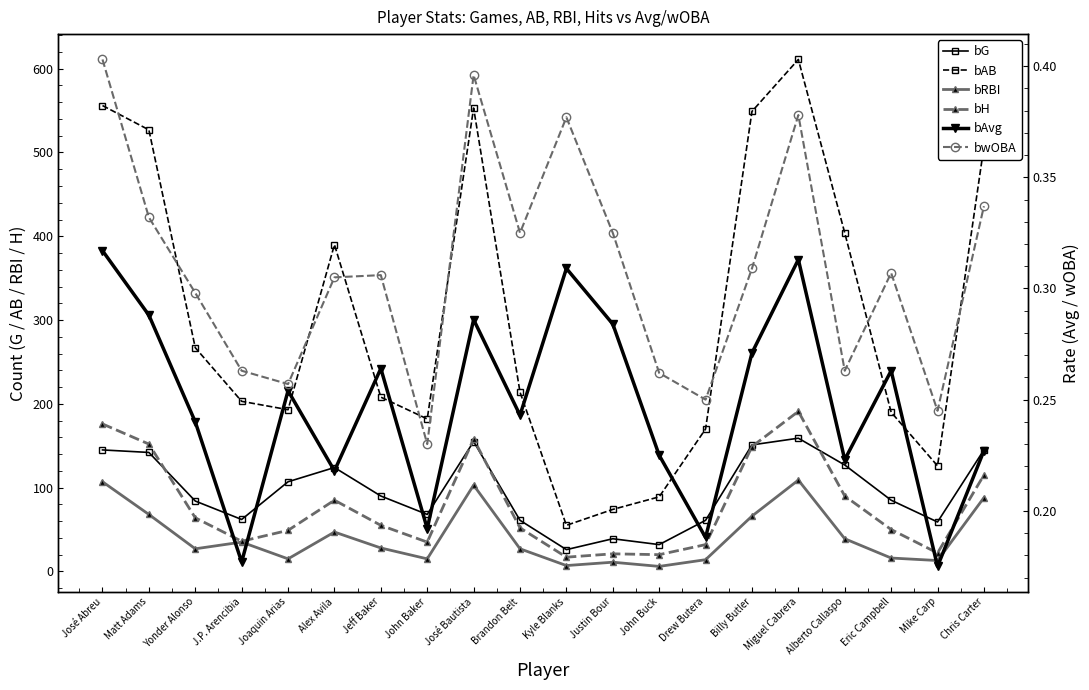

Reading left to right, extract all data points from this chart.

bG: 145.0	142.0	84.0	62.0	107.0	124.0	90.0	68.0	155.0	61.0	26.0	39.0	32.0	61.0	151.0	159.0	127.0	85.0	59.0	145.0
bAB: 556.0	527.0	267.0	203.0	193.0	390.0	208.0	182.0	553.0	214.0	55.0	74.0	89.0	170.0	549.0	611.0	404.0	190.0	126.0	507.0
bRBI: 107.0	68.0	27.0	35.0	15.0	47.0	28.0	15.0	103.0	27.0	7.0	11.0	6.0	14.0	66.0	109.0	39.0	16.0	13.0	88.0
bH: 176.0	152.0	64.0	36.0	49.0	85.0	55.0	35.0	158.0	52.0	17.0	21.0	20.0	32.0	149.0	191.0	90.0	50.0	22.0	115.0
bAvg: 0.3	0.3	0.2	0.2	0.3	0.2	0.3	0.2	0.3	0.2	0.3	0.3	0.2	0.2	0.3	0.3	0.2	0.3	0.2	0.2
bwOBA: 0.4	0.3	0.3	0.3	0.3	0.3	0.3	0.2	0.4	0.3	0.4	0.3	0.3	0.2	0.3	0.4	0.3	0.3	0.2	0.3